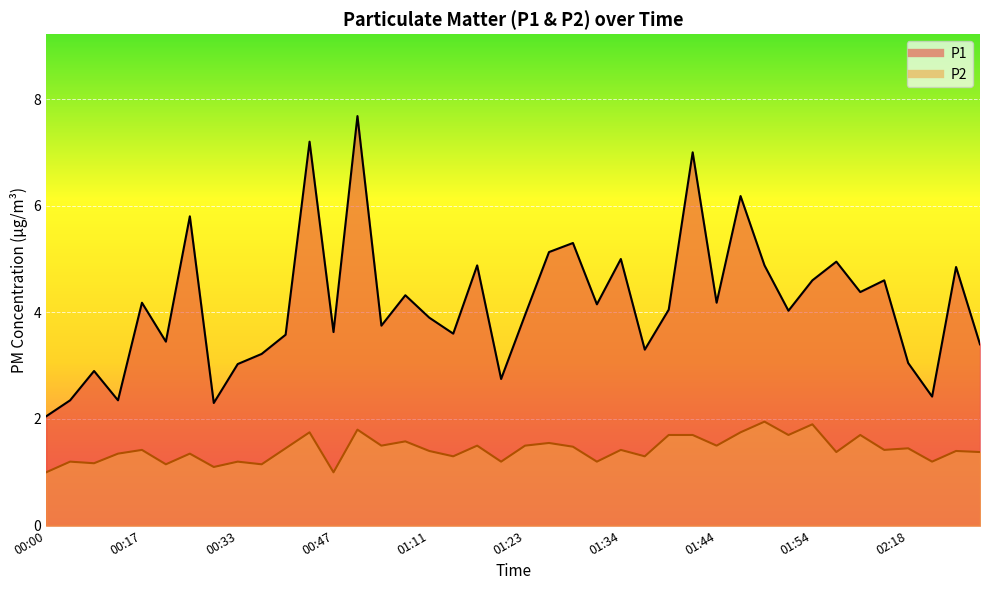

True or false: P2 and P1 cross at least once.

False